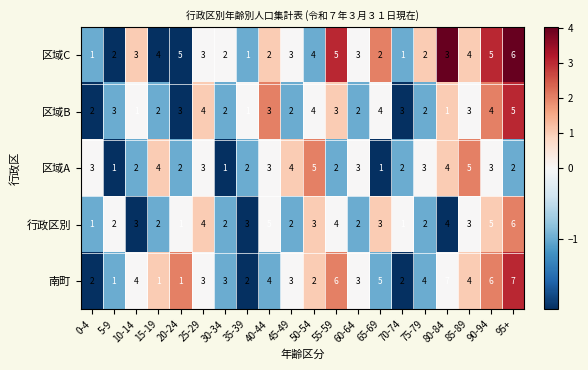

What value does the 行政区別 series have at 25-29?

4